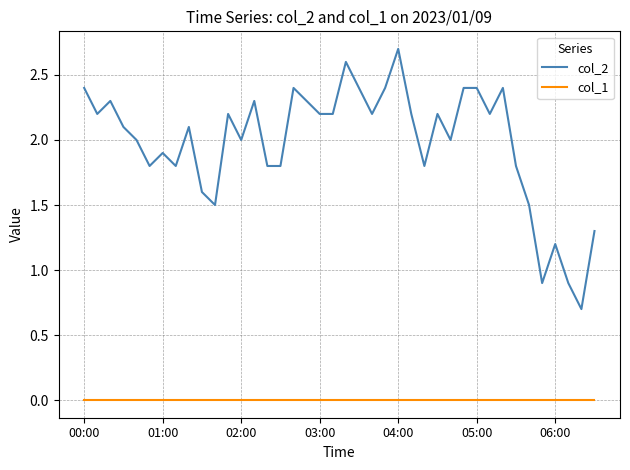

Which series has the largest total across all categories?

col_2